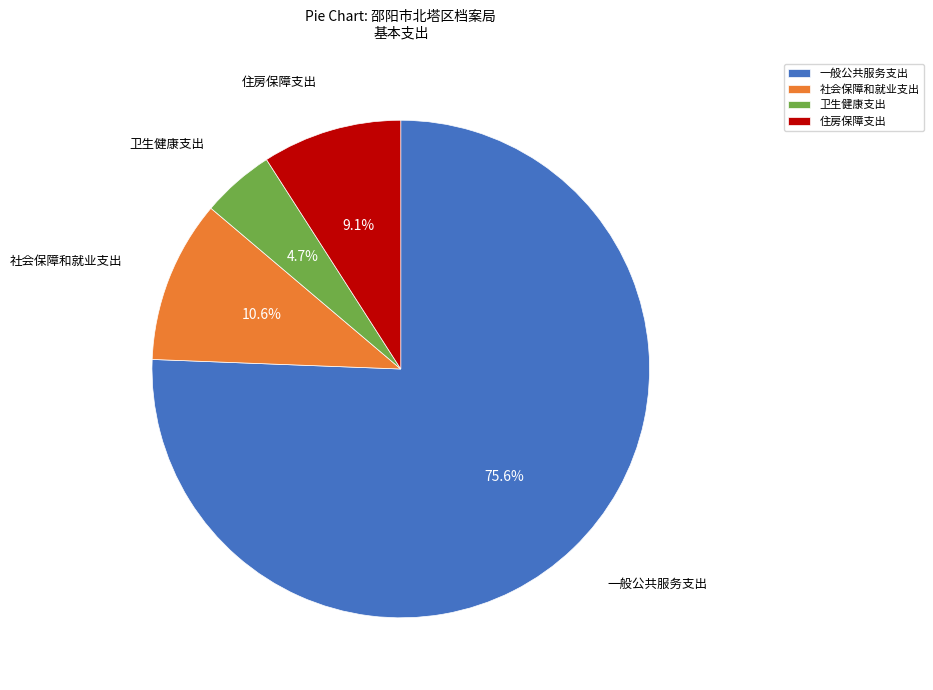

Which category has the biggest portion of the pie?

一般公共服务支出